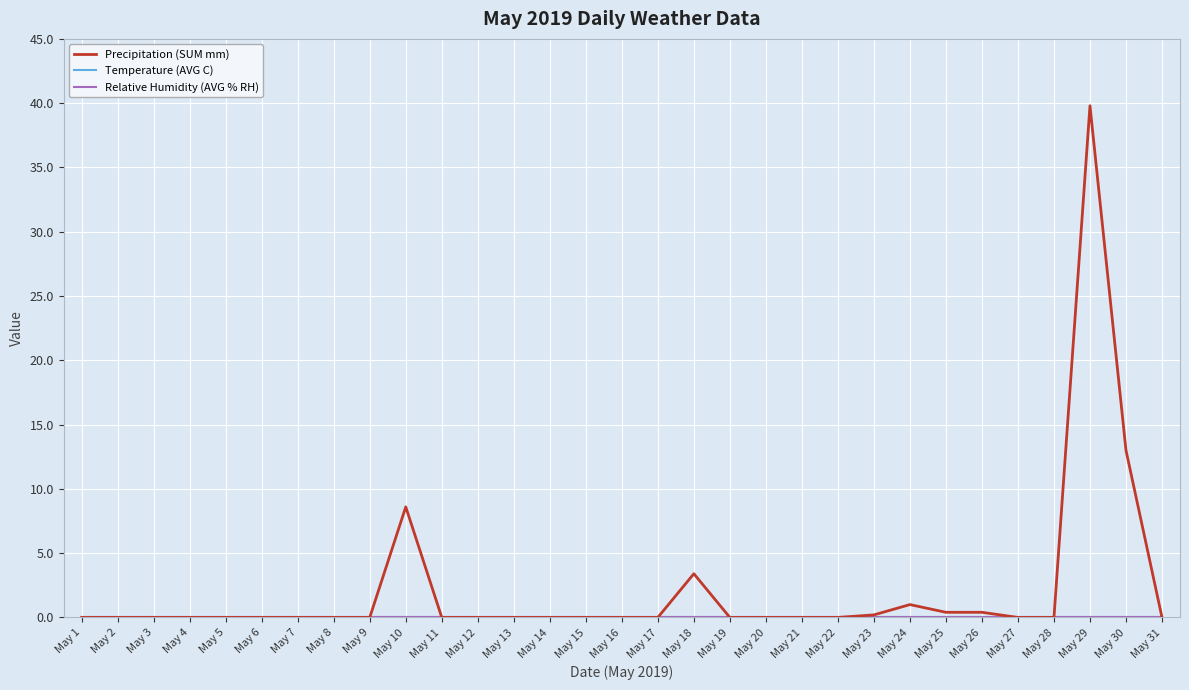

What is the value of the Precipitation (SUM mm) point at the 25th from the left?

0.4